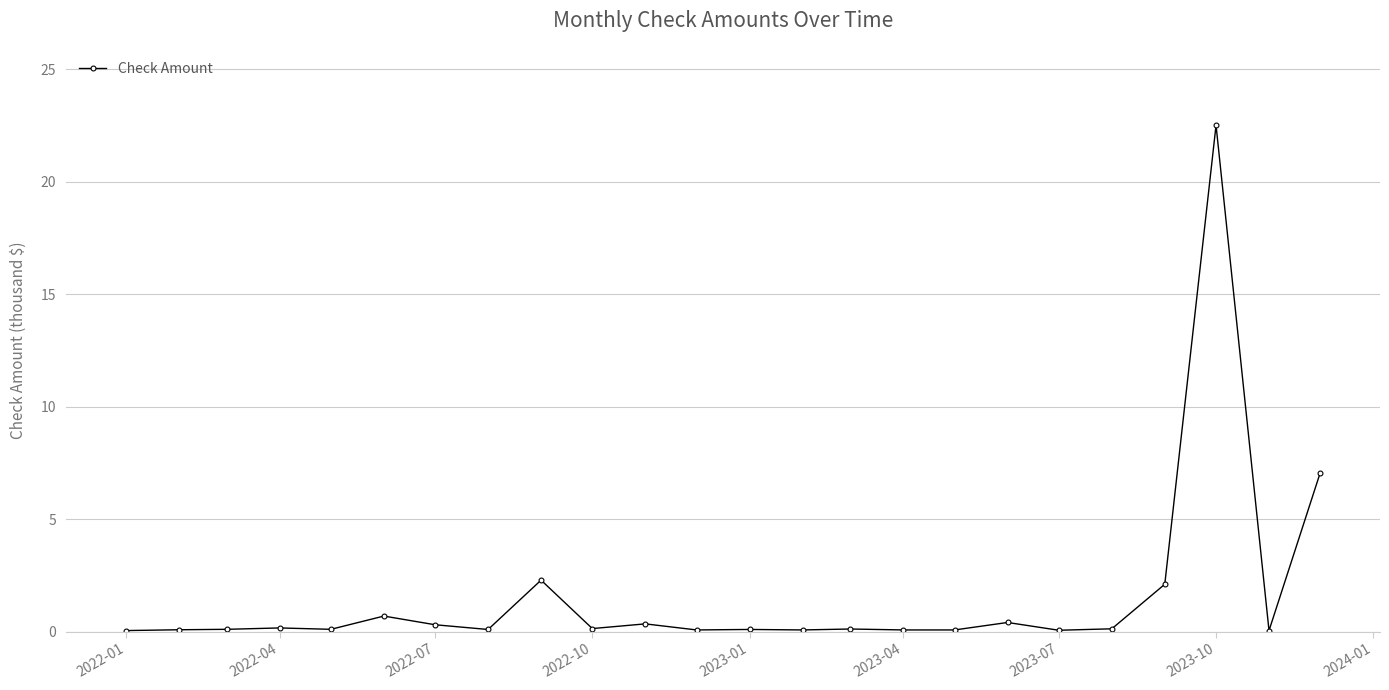

What is the value of the 22nd point from the left?

22.5